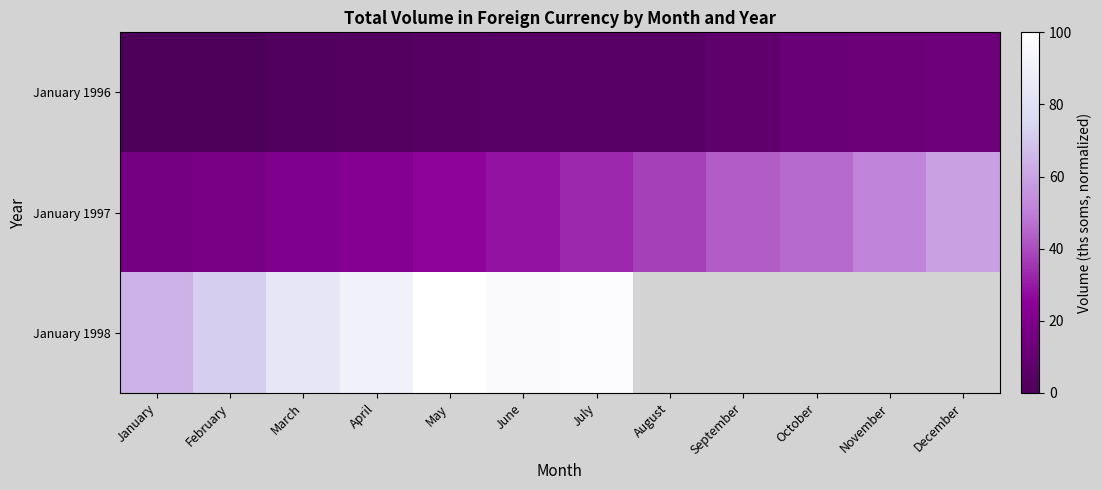

At how many categories does at least one series exceed 94?

3